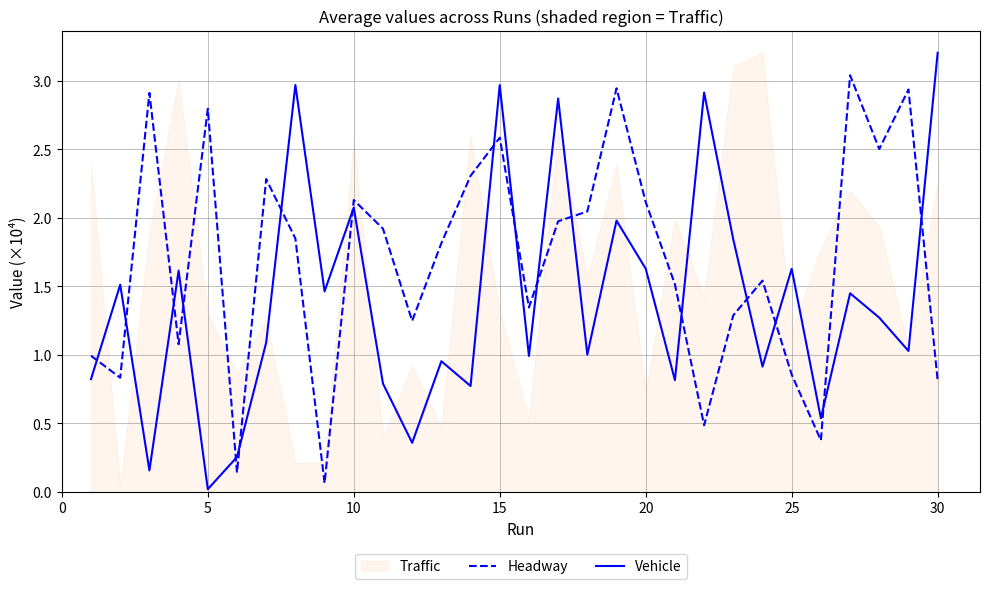

How many data points in Headway are above 1?

22